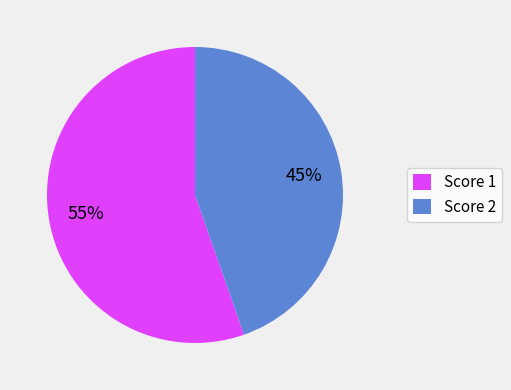

Is it true that Score 1 is 44% of the pie?

False